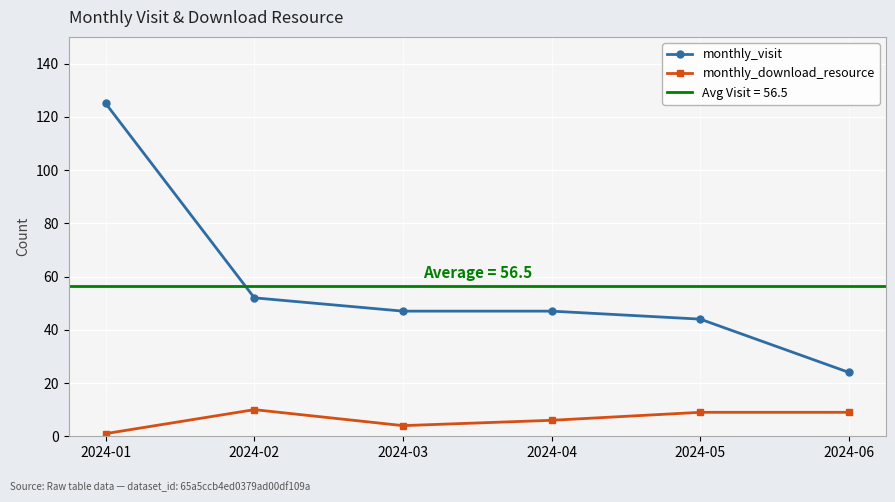

What is the sum of the monthly_download_resource values at 2024-02 and 2024-04?

16